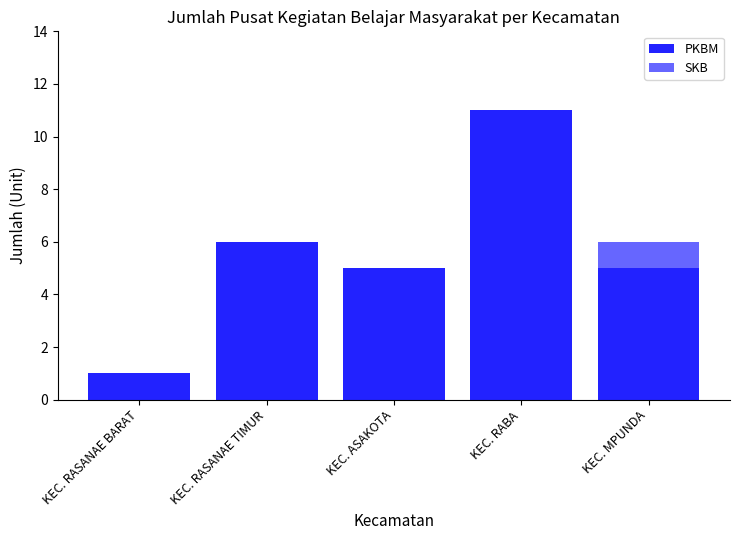

Which category has the highest value in the PKBM series?

KEC. RABA